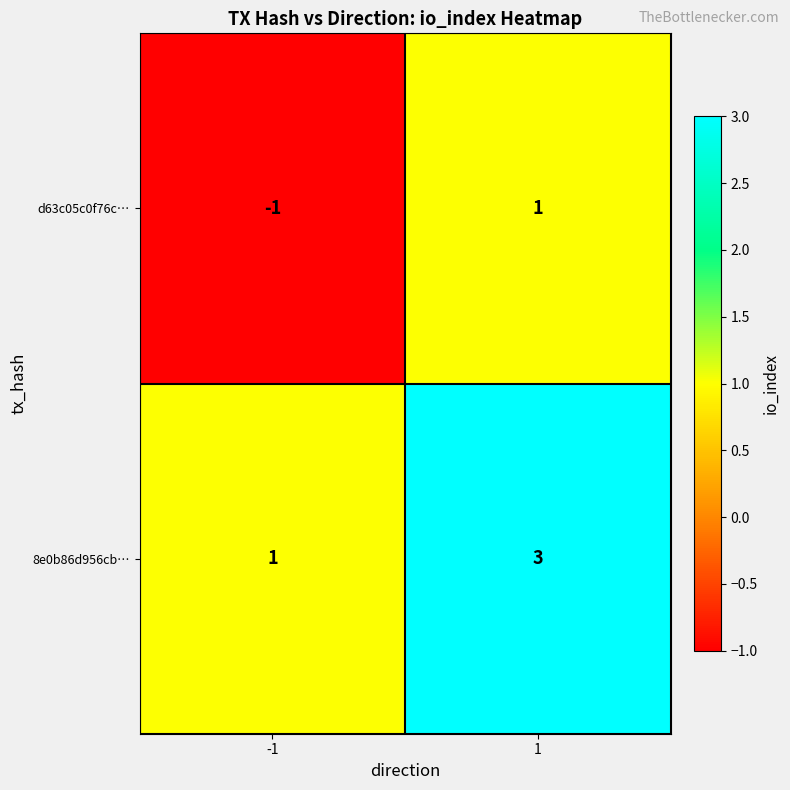

What is the sum of the 8e0b86d956cb… values at 1 and -1?

4